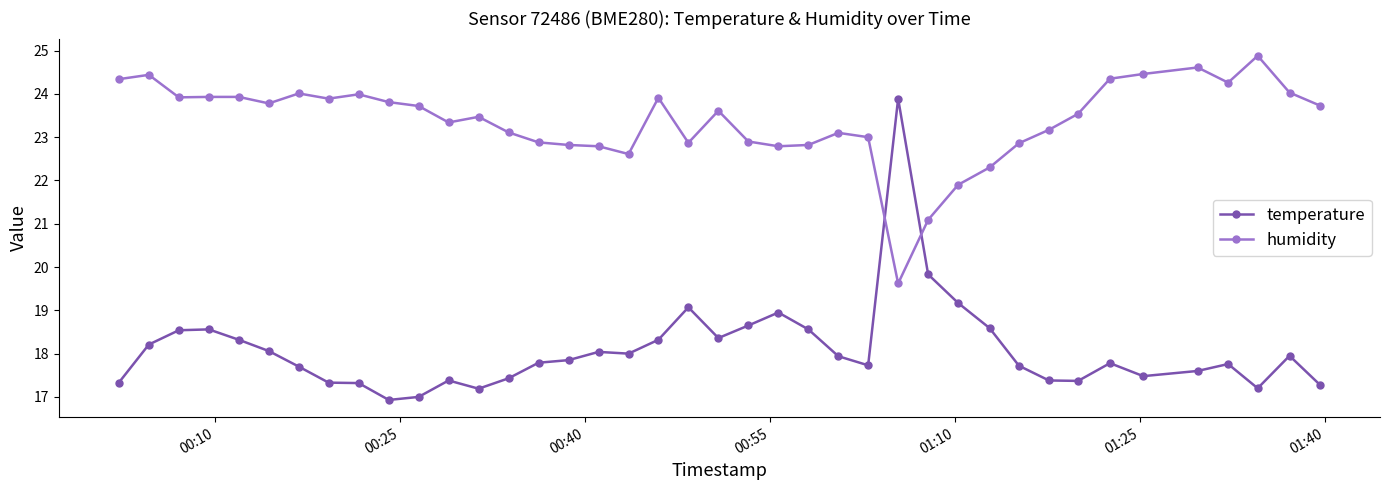

In temperature, how many points are lower than both neighbors (excluding endpoints)?

8